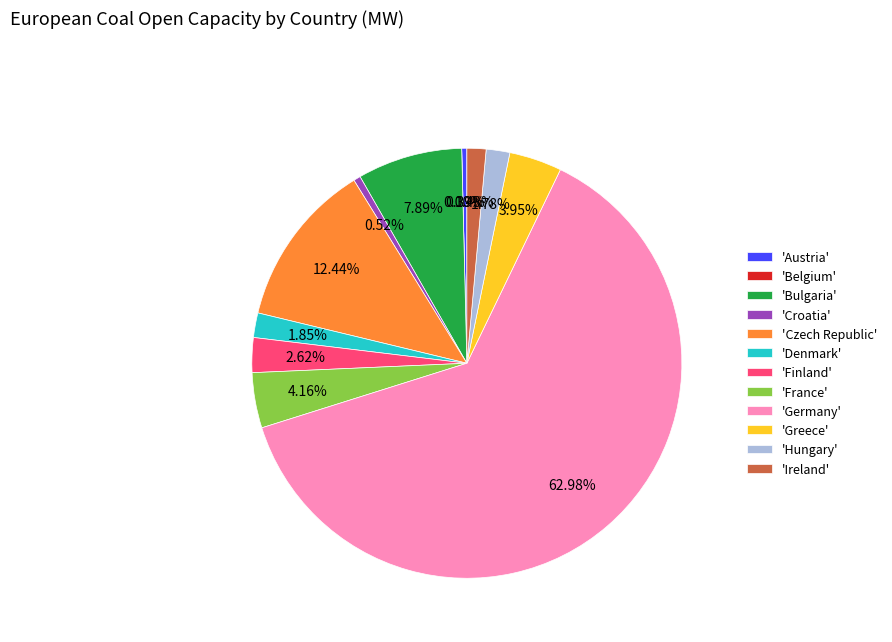

To the nearest percent, what portion does Hungary represent?

2%